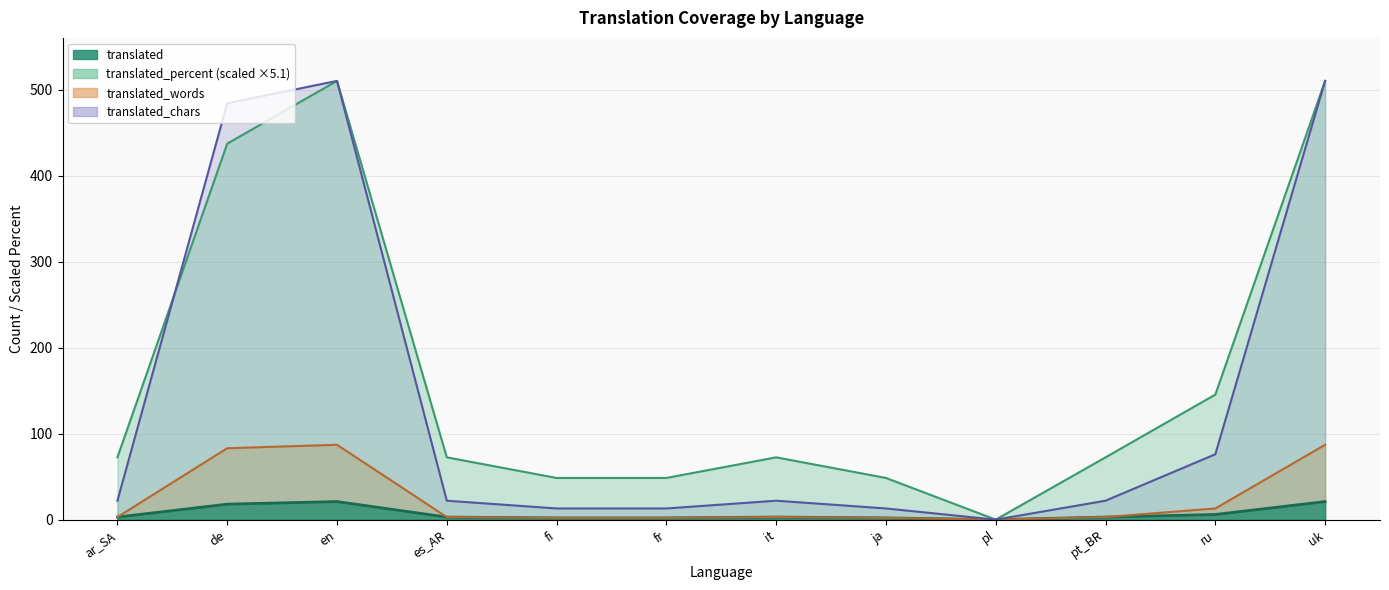

True or false: translated_words and translated_percent intersect in this chart.

False